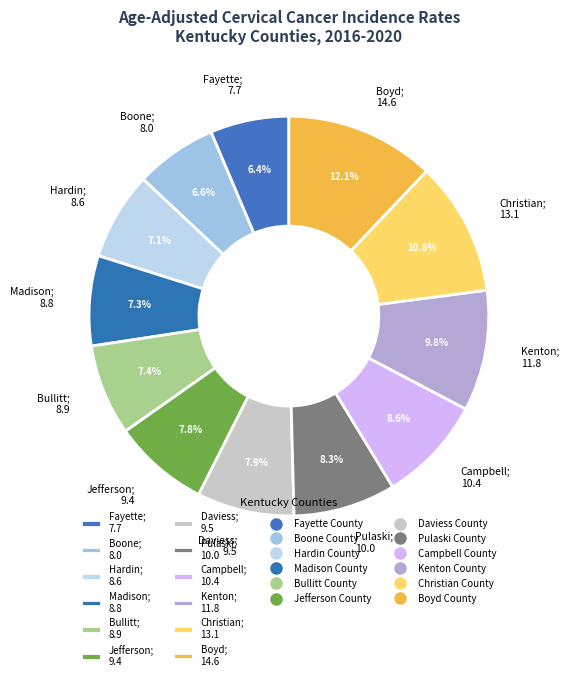

Which category has the biggest portion of the pie?

Boyd; 14.6